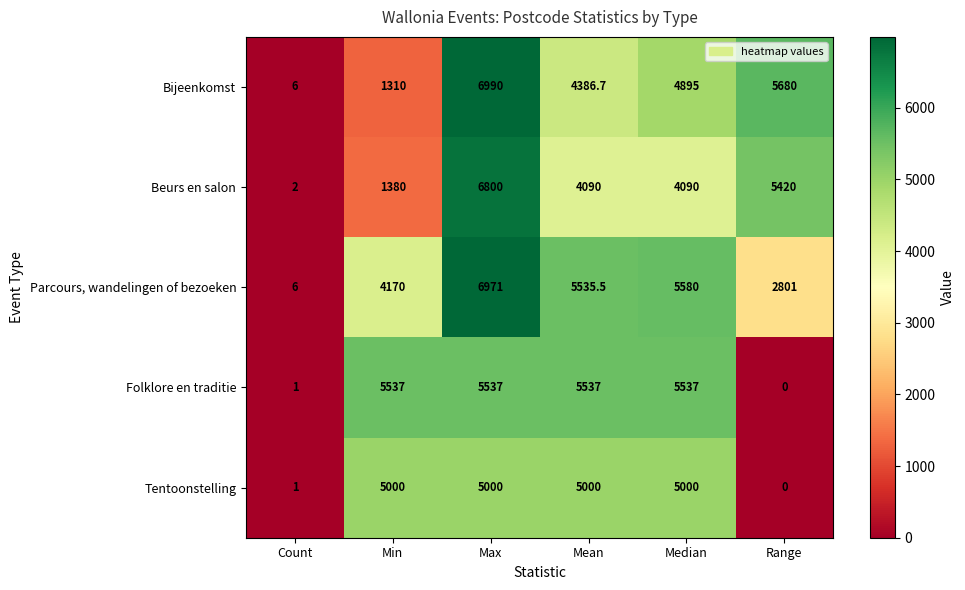

At Max, list the series in order from largest to smallest.

Bijeenkomst, Parcours, wandelingen of bezoeken, Beurs en salon, Folklore en traditie, Tentoonstelling